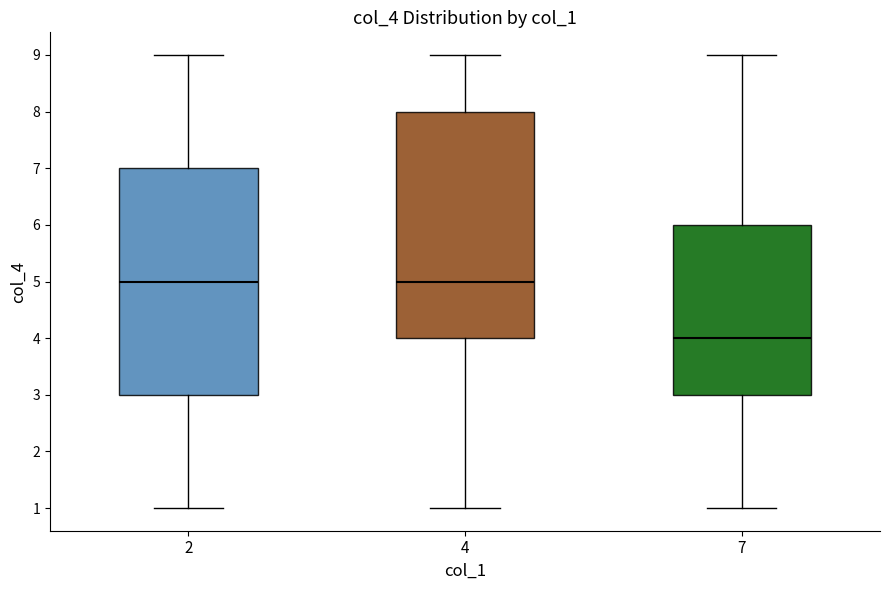

Reading left to right, transcribe this box plot: for each box, give where its median line is, the range the box spans, and where its two whiskers end, as read against the y-axis. The values are not printed on the chart, so give them approximately, as read against the axis.

2: median 5, box 3 to 7, whiskers 1 to 9
4: median 5, box 4 to 8, whiskers 1 to 9
7: median 4, box 3 to 6, whiskers 1 to 9